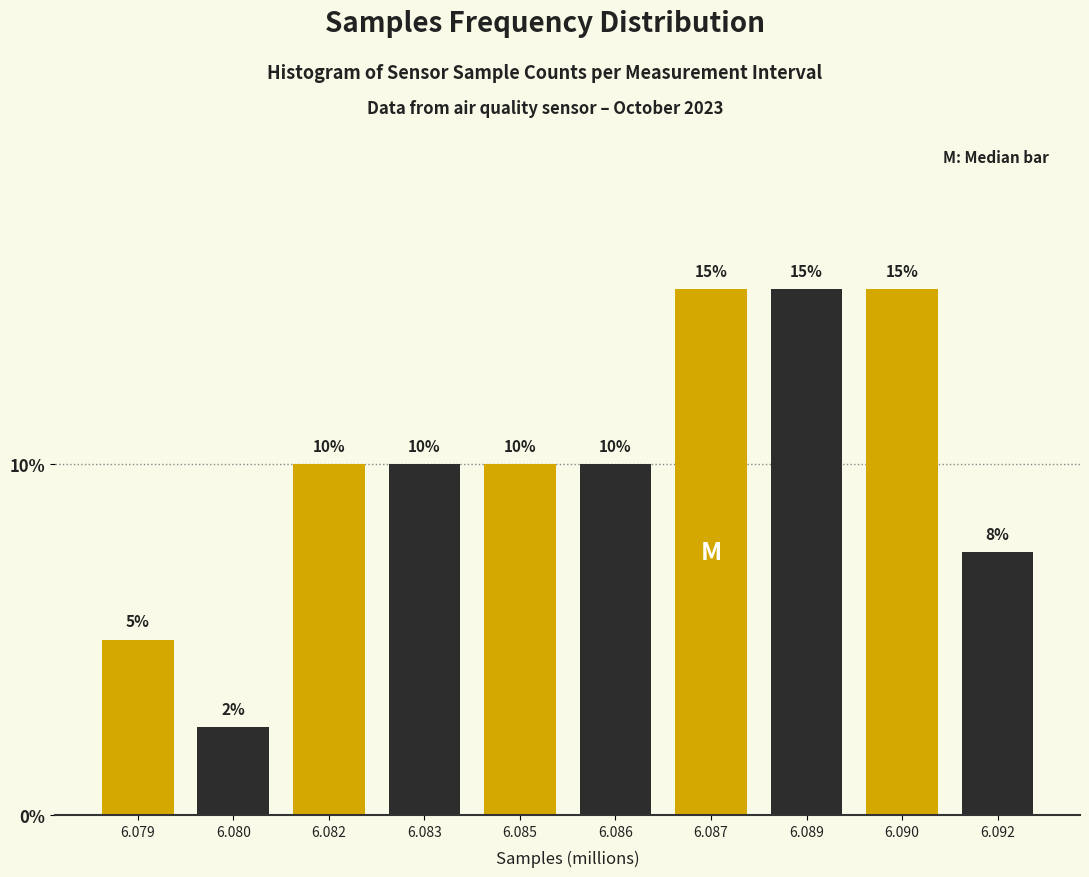

Which label corresponds to the smallest value in the chart?

6.080